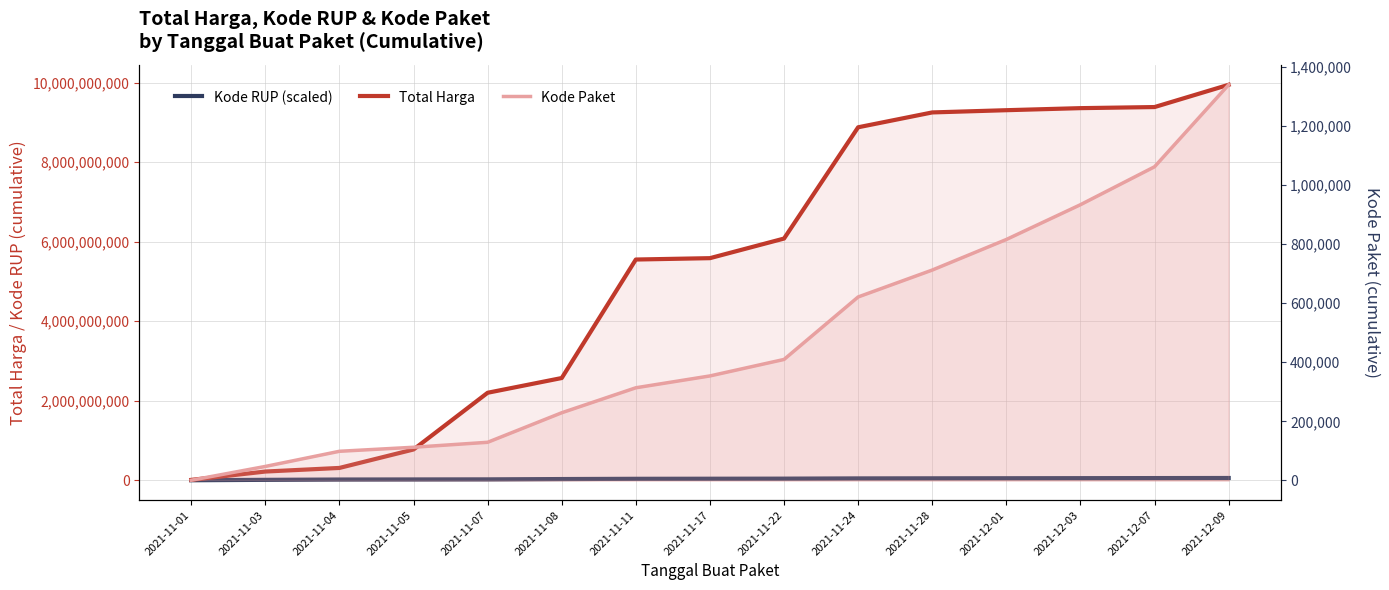

The Kode Paket series shows 621270.0 at 2021-11-24. True or false?

True